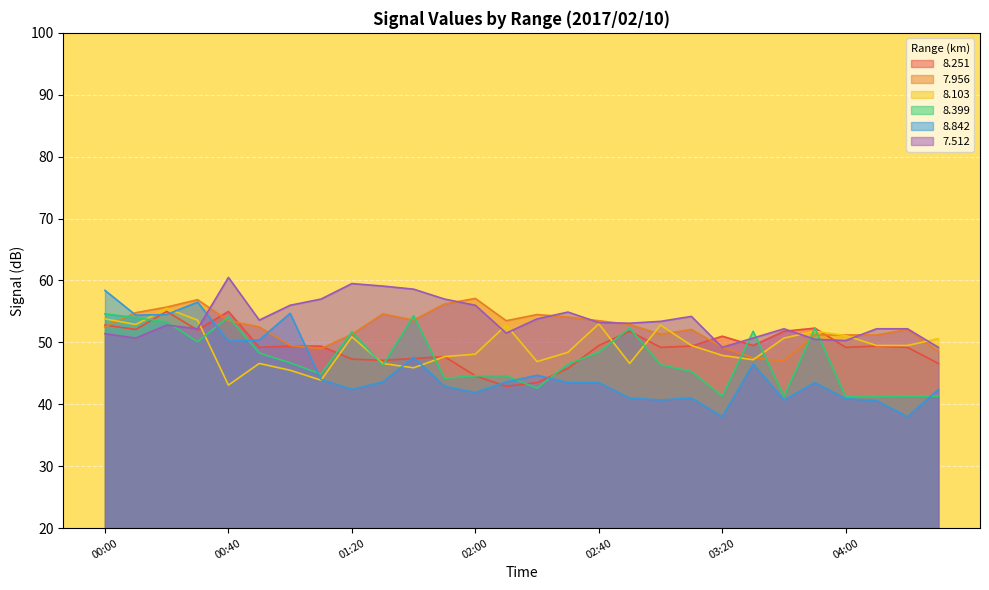

Between 02:30 and 01:10, which is larger?

01:10